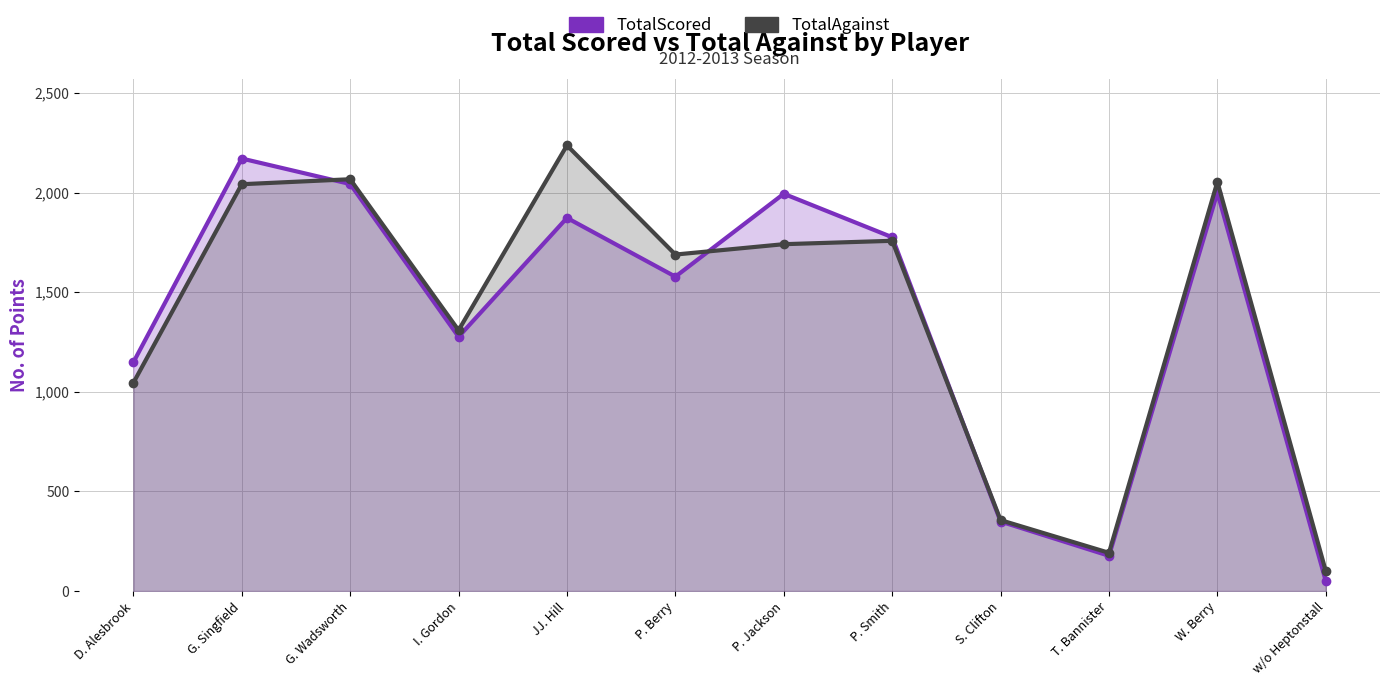

True or false: TotalAgainst has more than 0 interior local peaks.

True